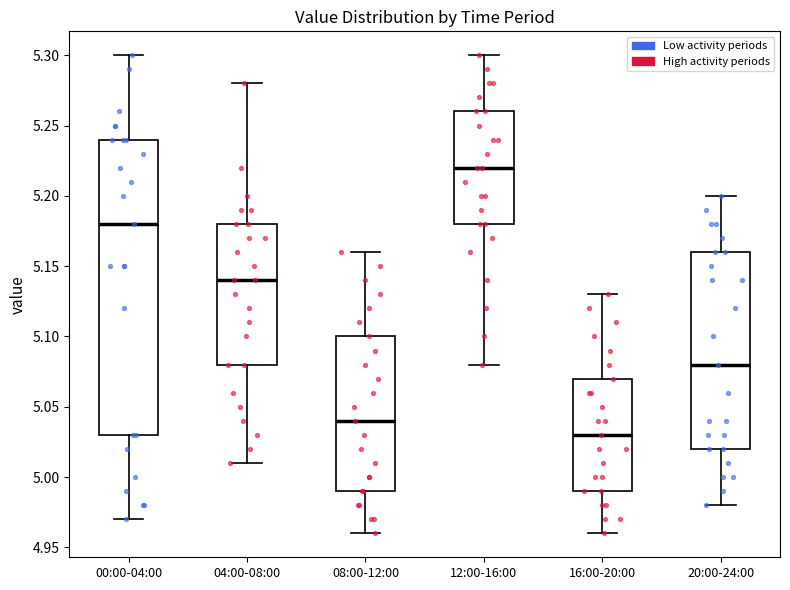

Reading left to right, transcribe this box plot: for each box, give where its median line is, the range the box spans, and where its two whiskers end, as read against the y-axis. The values are not printed on the chart, so give them approximately, as read against the axis.

00:00-04:00: median 5.18, box 5.03 to 5.24, whiskers 4.97 to 5.30
04:00-08:00: median 5.14, box 5.08 to 5.18, whiskers 5.01 to 5.28
08:00-12:00: median 5.04, box 4.99 to 5.10, whiskers 4.96 to 5.16
12:00-16:00: median 5.22, box 5.18 to 5.26, whiskers 5.08 to 5.30
16:00-20:00: median 5.03, box 4.99 to 5.07, whiskers 4.96 to 5.13
20:00-24:00: median 5.08, box 5.02 to 5.16, whiskers 4.98 to 5.20